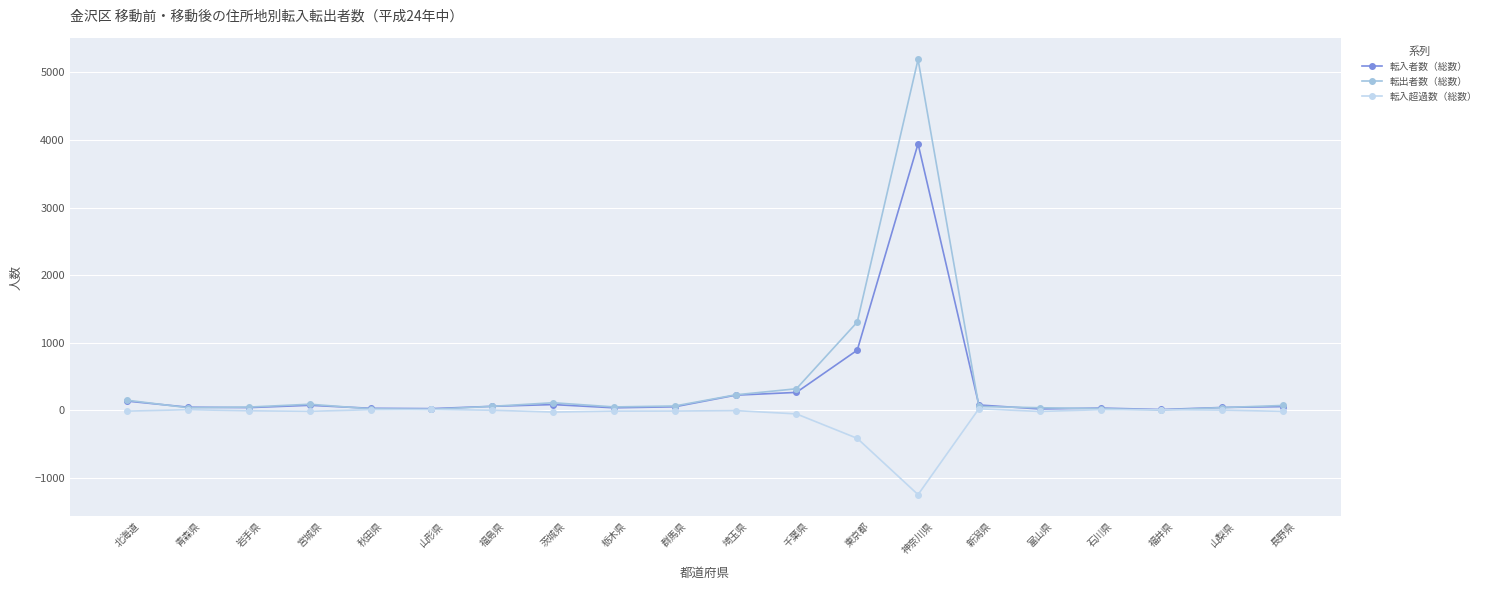

What are all the series names shown in the legend?

転入者数（総数）, 転出者数（総数）, 転入超過数（総数）